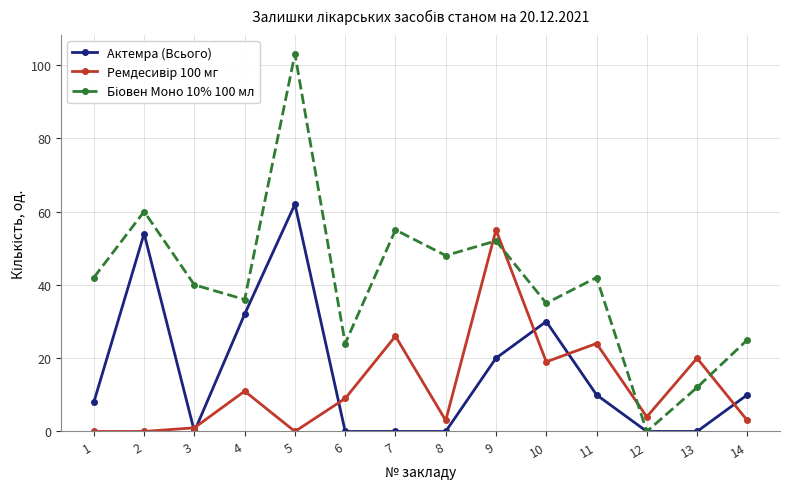

What is the maximum value shown in the chart?

103